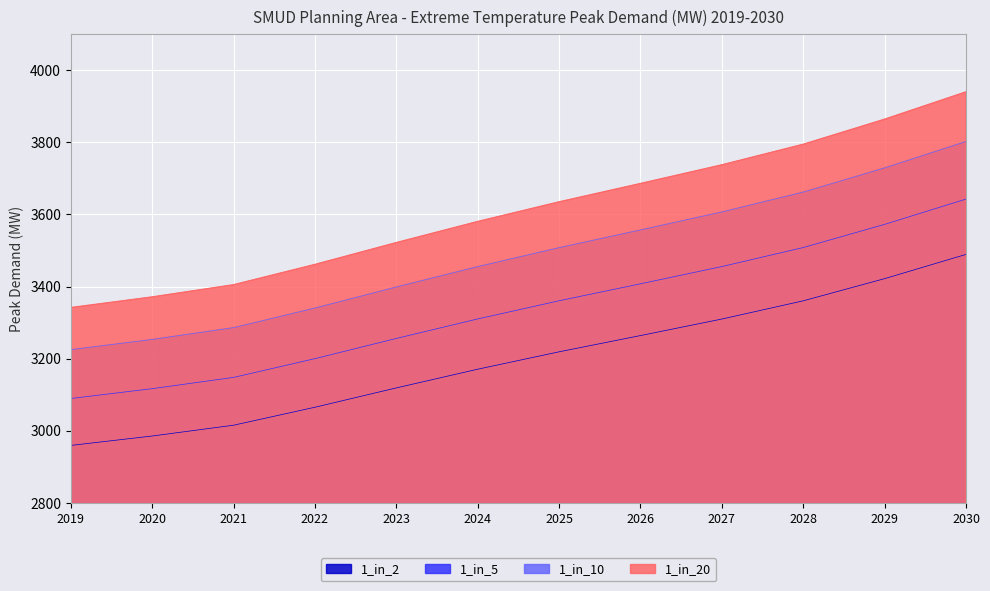

Between 2022 and 2023, which is larger?

2023